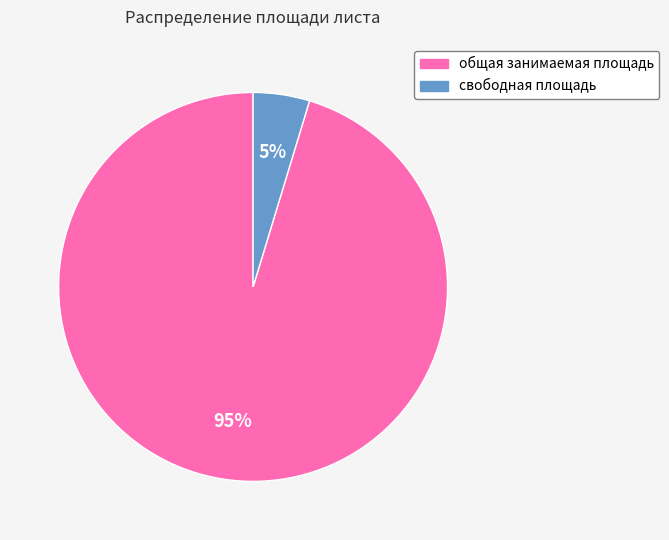

To the nearest percent, what percentage of the pie is общая занимаемая площадь?

95%